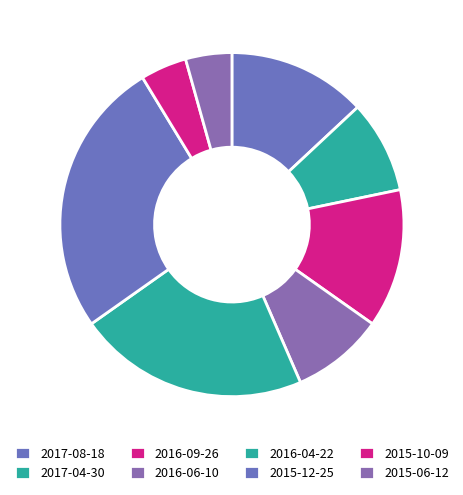

What is the change in value from 2016-04-22 to 2015-06-12?

-40